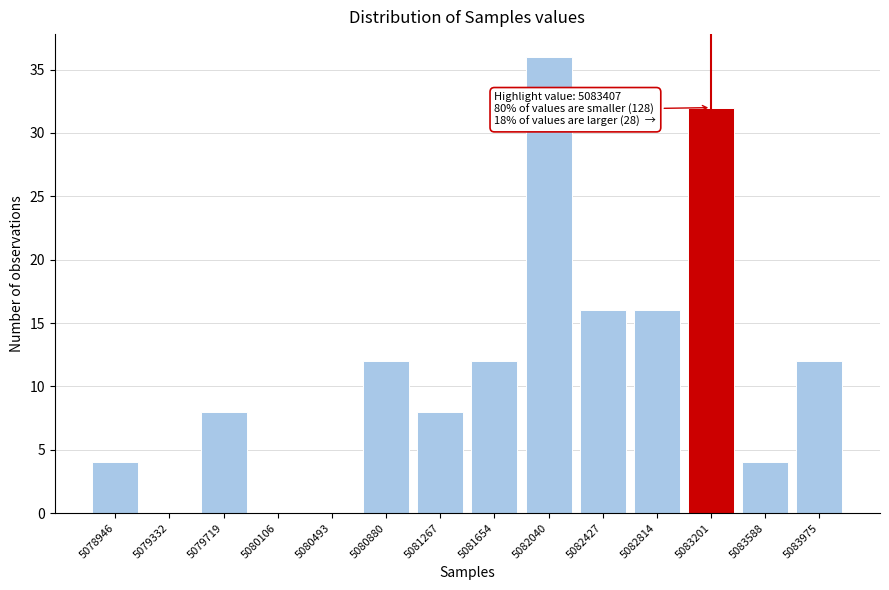

Reading left to right, transcribe all the data shown in this chart.

5078946=4	5079332=0	5079719=8	5080106=0	5080493=0	5080880=12	5081267=8	5081654=12	5082040=36	5082427=16	5082814=16	5083201=32	5083588=4	5083975=12